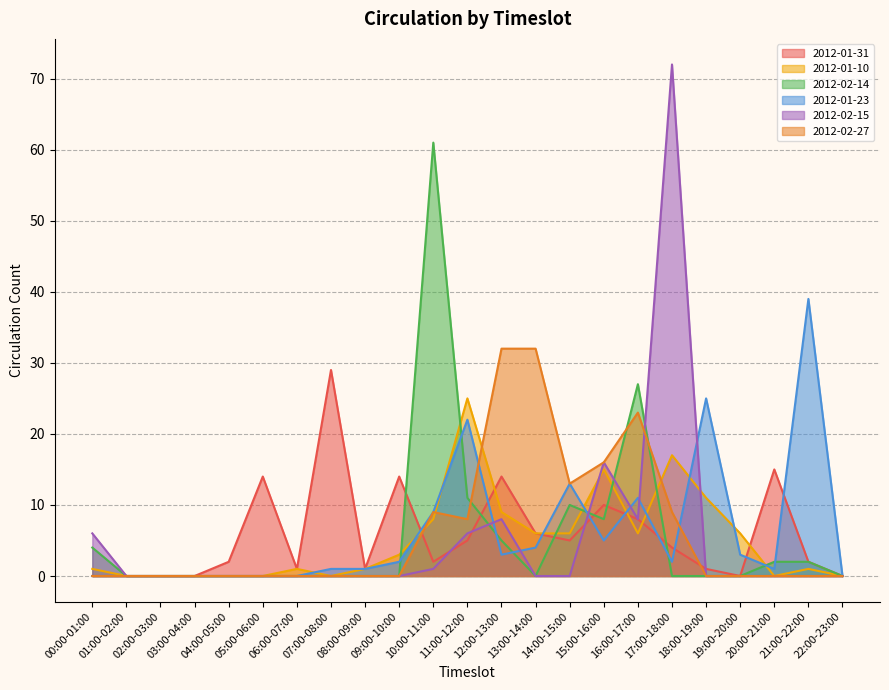

What is the approximate value of 2012-02-15 at 11:00-12:00, to the nearest 5?

5